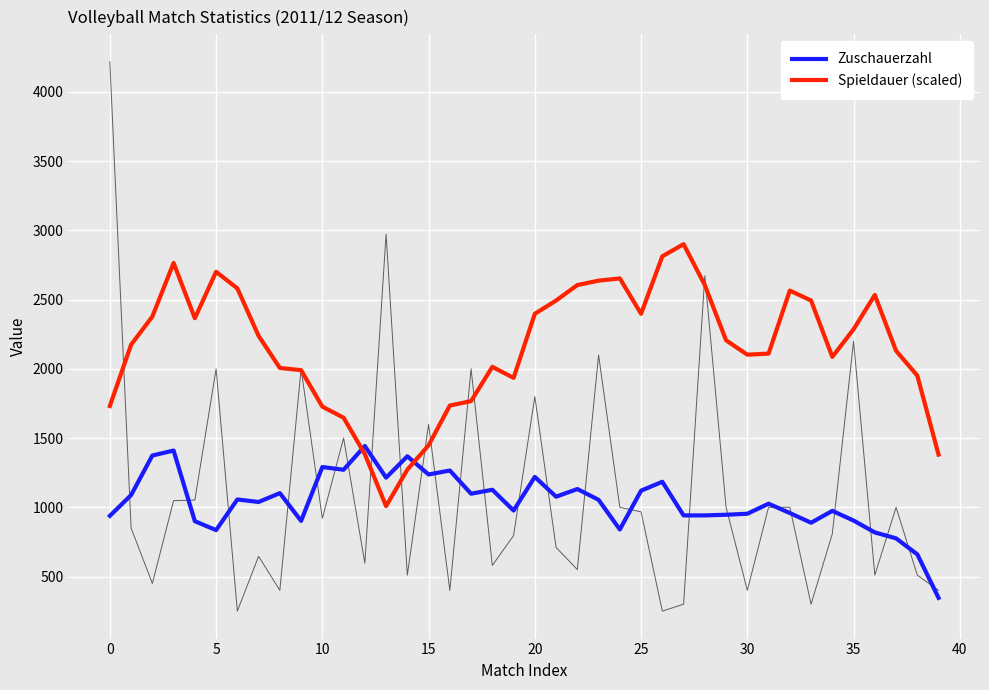

Which series has the largest total across all categories?

Spieldauer (scaled)